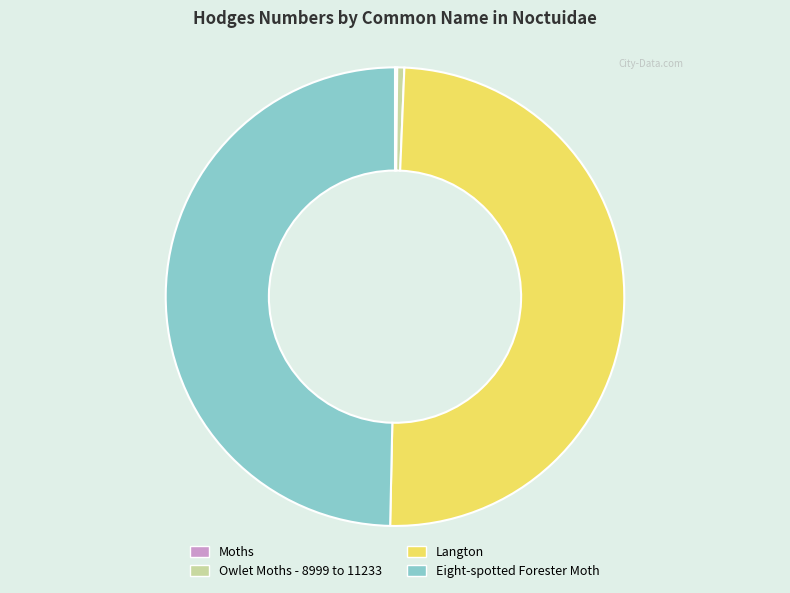

True or false: Eight-spotted Forester Moth accounts for 63% of the total.

False